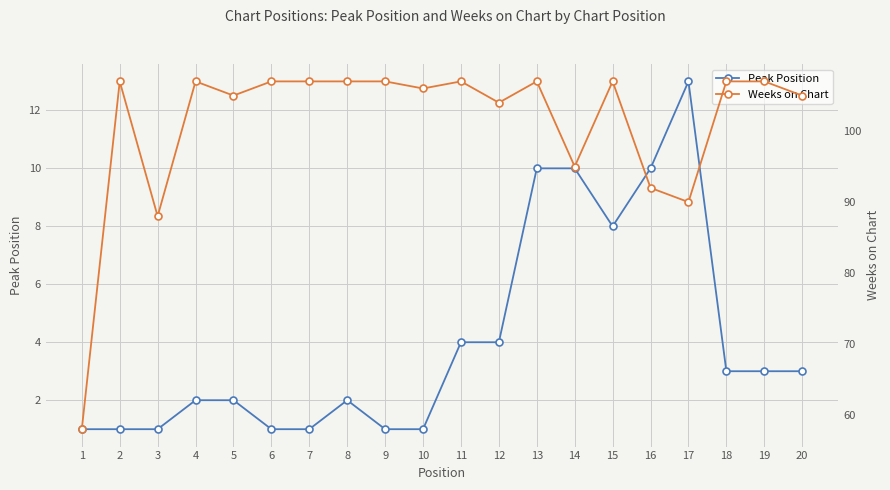

What is the greatest value displayed?

107